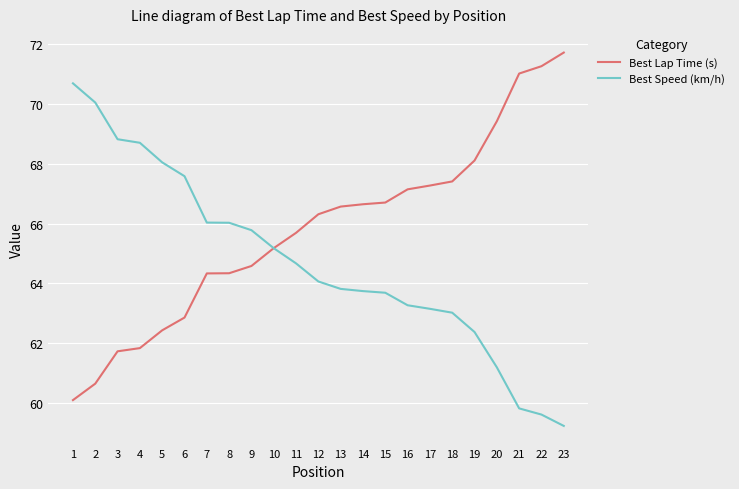

At how many categories does at least one series exceed 67?

14